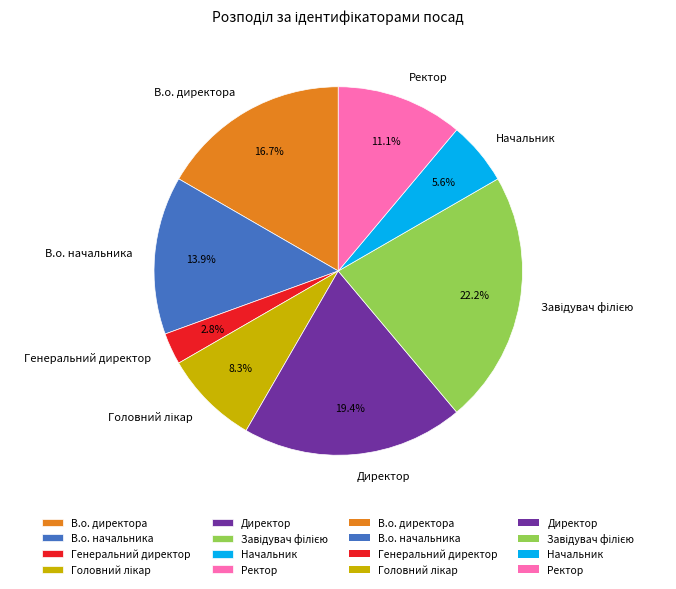

To the nearest percent, what percentage of the pie is Генеральний директор?

3%